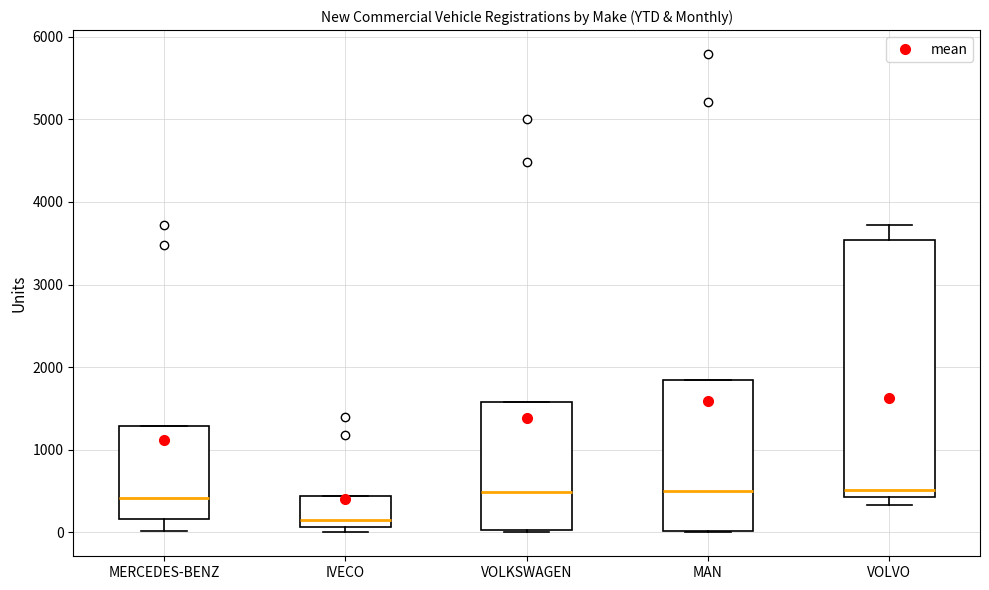

Reading left to right, read every box against the y-axis: the position of its median line, the range the box covers, and the ends of its whiskers. The values are not printed on the chart, so give them approximately, as read against the axis.

MERCEDES-BENZ: median 400, box 200 to 1300, whiskers 0 to 1300
IVECO: median 100 (just above the box's lower edge), box 100 to 400, whiskers 0 to 400
VOLKSWAGEN: median 500, box 0 to 1600, whiskers 0 to 1600
MAN: median 500, box 0 to 1800, whiskers 0 to 1800
VOLVO: median 500, box 400 to 3500, whiskers 300 to 3700